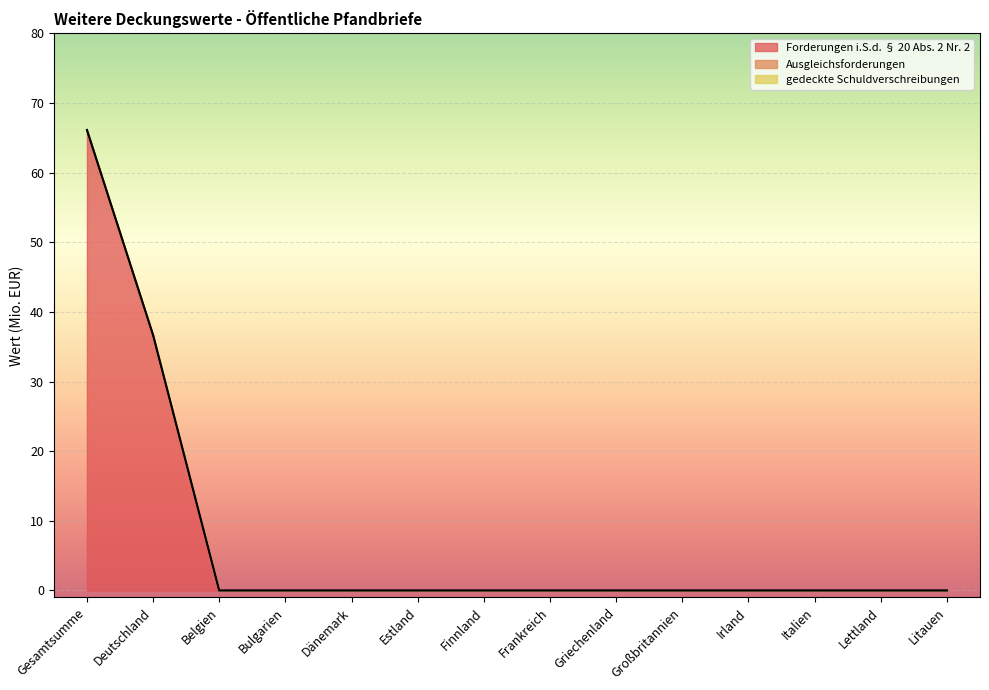

List the series in order of their peak value, lowest first.

Ausgleichsforderungen, gedeckte Schuldverschreibungen, Forderungen i.S.d. § 20 Abs. 2 Nr. 2